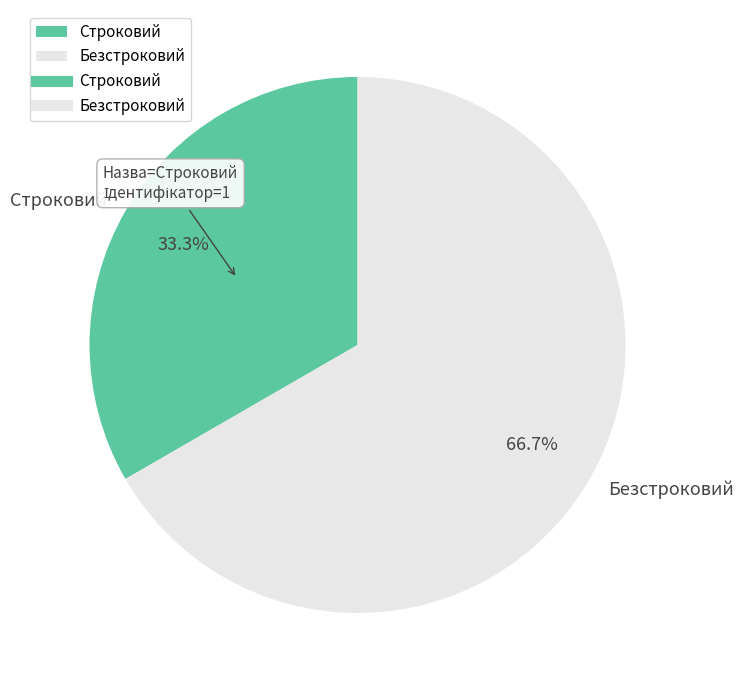

Which category has the smallest portion of the pie?

Строковий